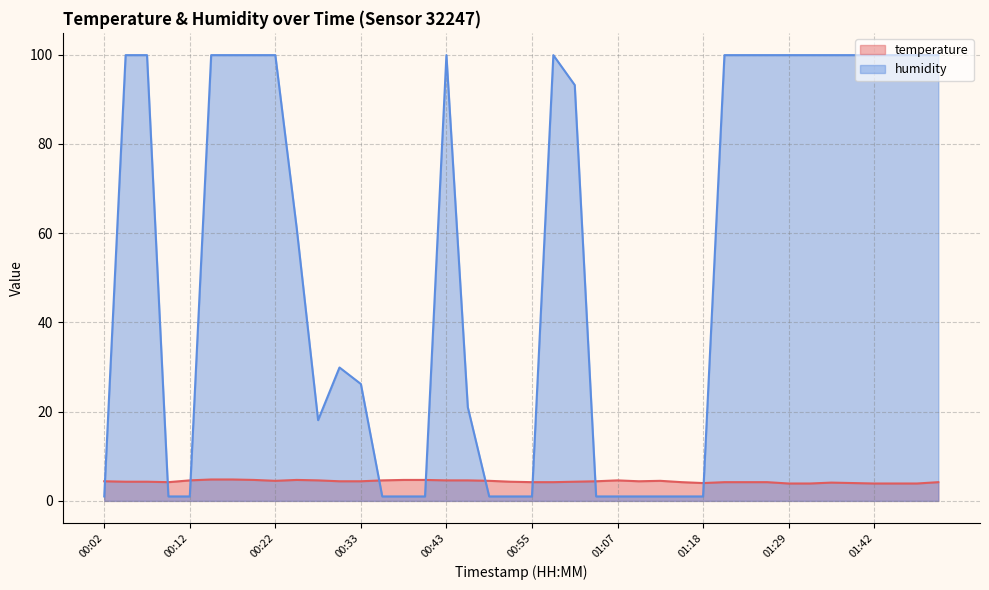

What is the difference between the highest and lowest values at 01:42?

96.0